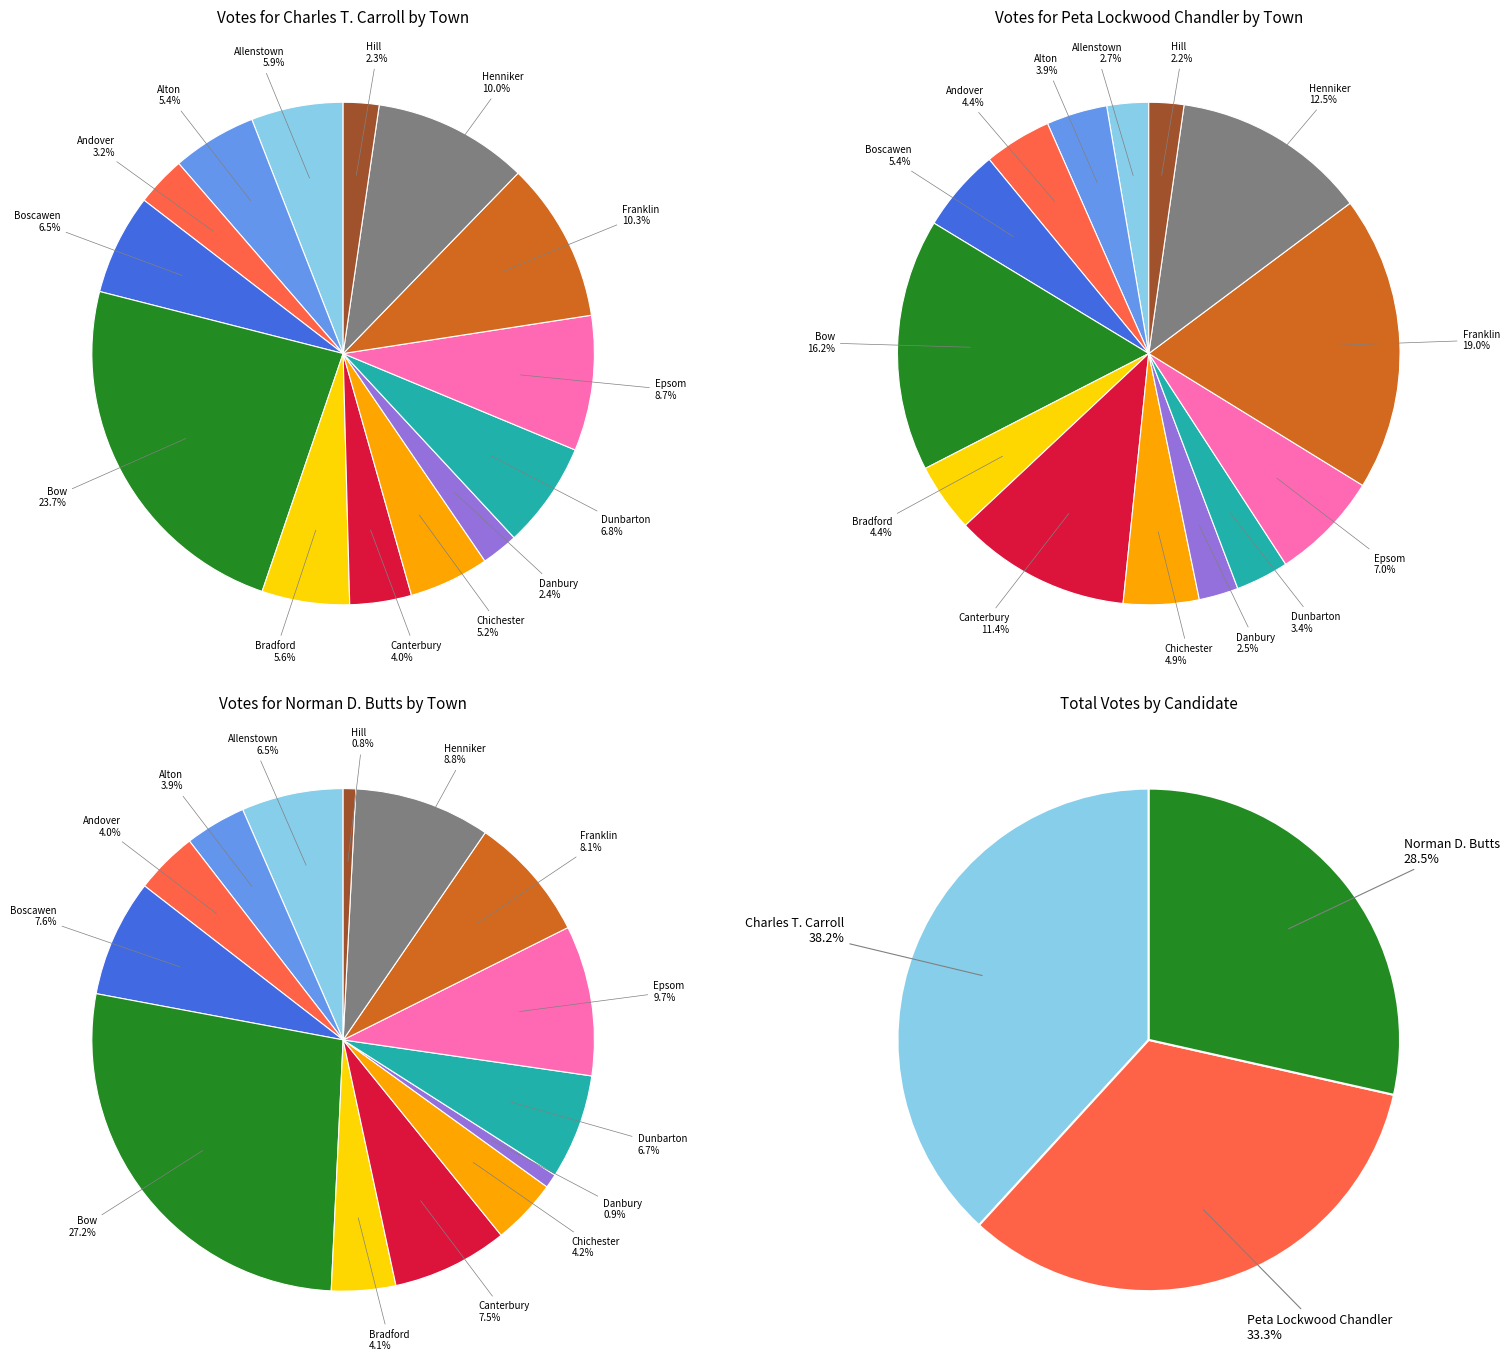

To the nearest percent, what is the average slice percentage?

7%